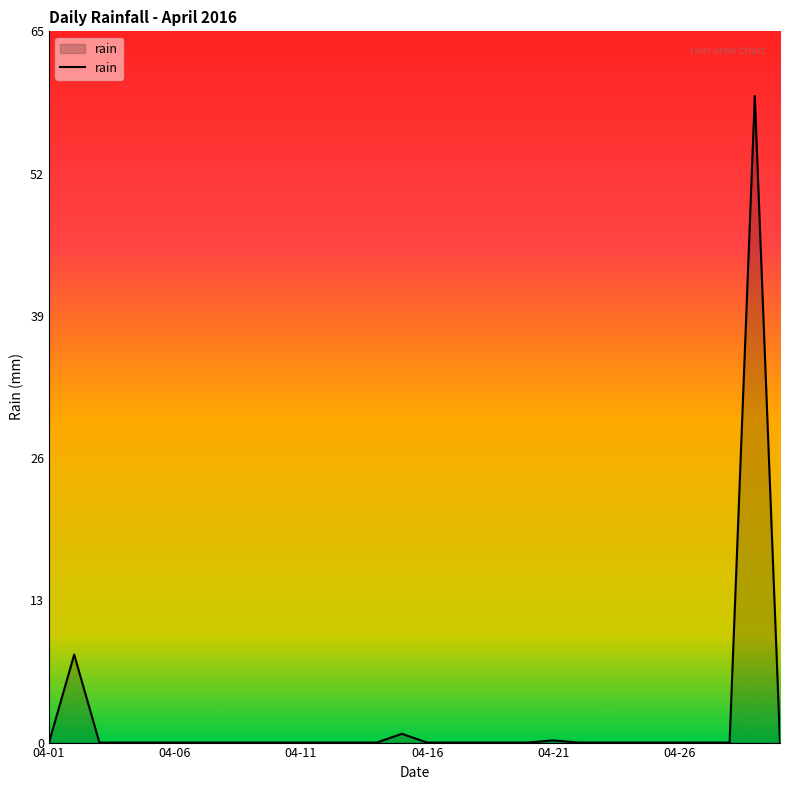

What is the maximum value shown in the chart?

58.8